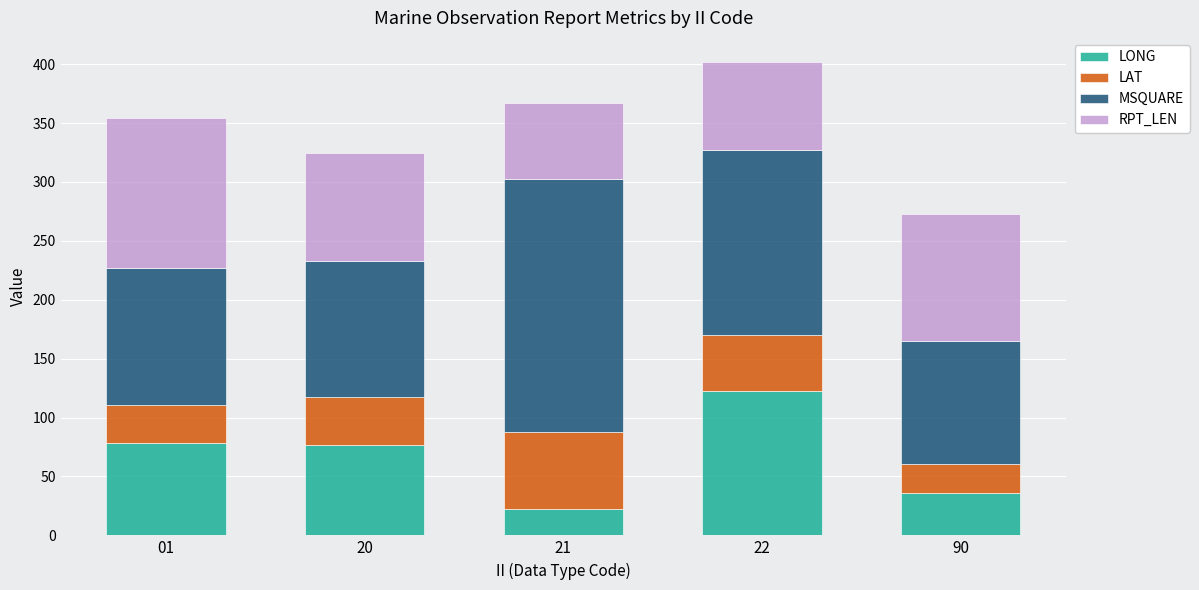

How many bars are there in total?

5